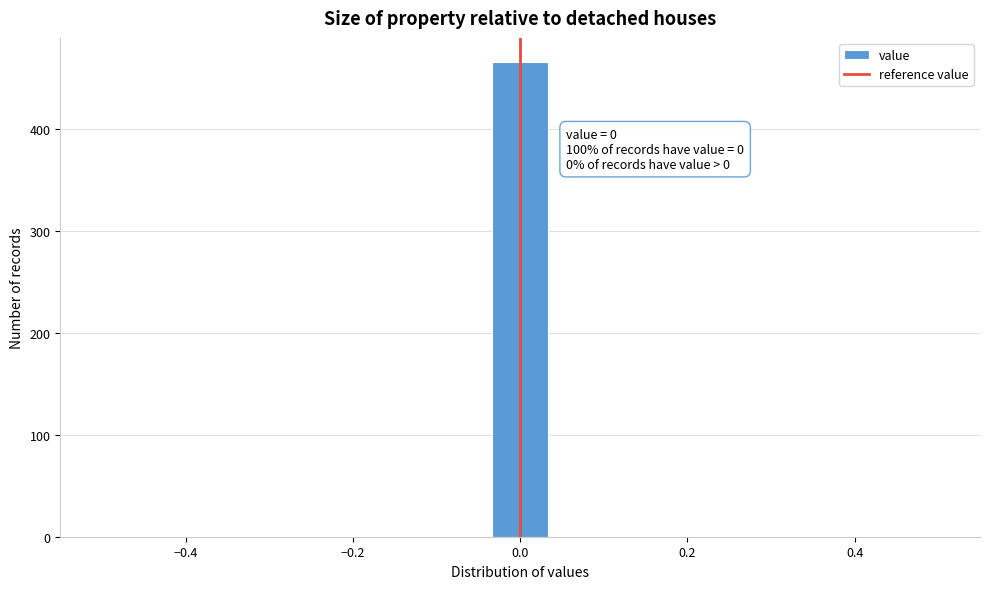

Around what value on the x-axis is the tallest bar? Give the approximate position of its centre, as read against the axis.

0.00